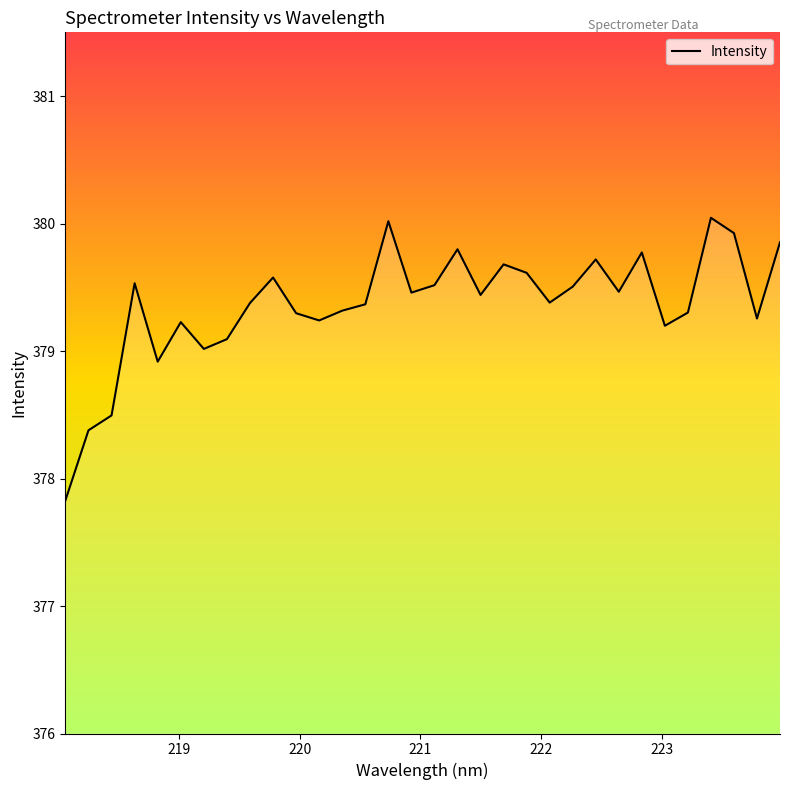

How many lines are shown in the chart?

1